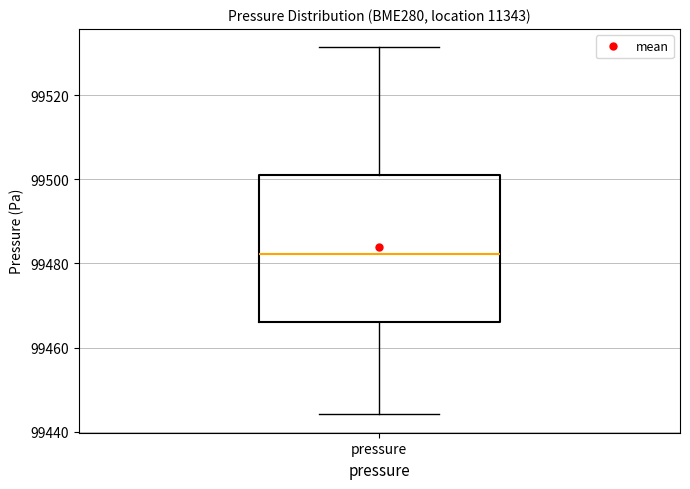

Where is the lower edge of the box for pressure on the y-axis? The values are not printed on the chart, so give them approximately, as read against the axis.

99466